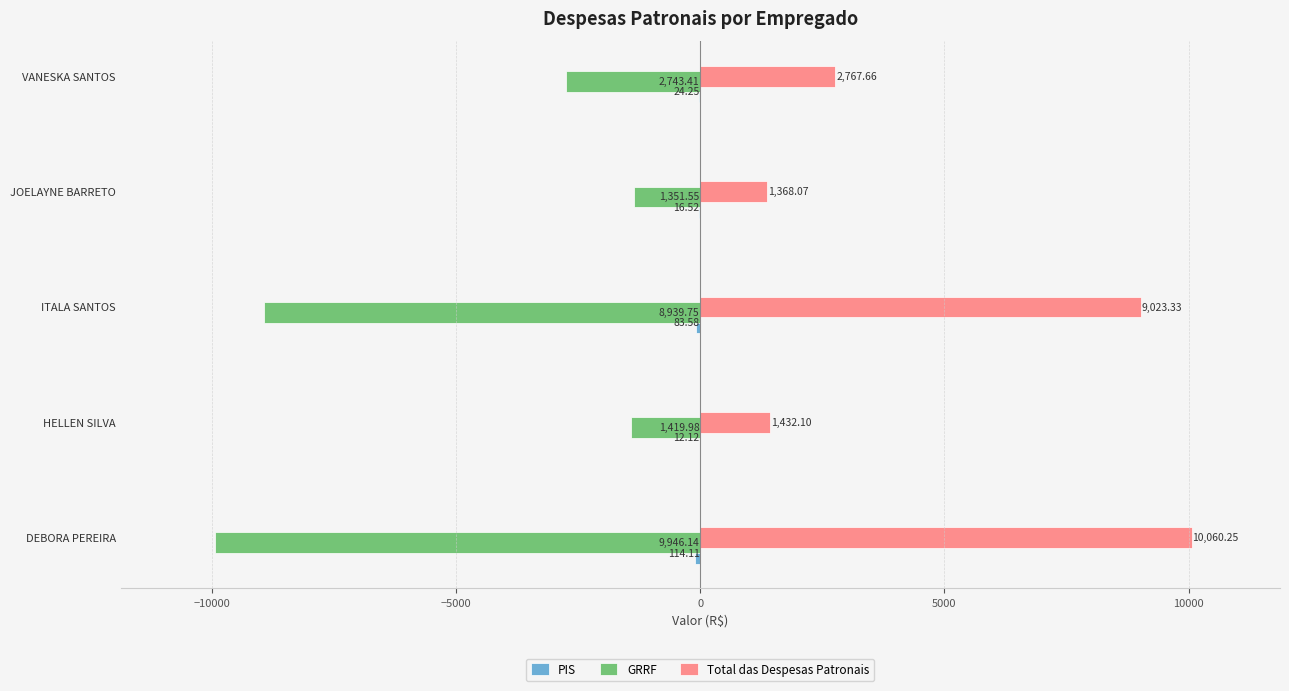

How many distinct data groups are displayed?

3